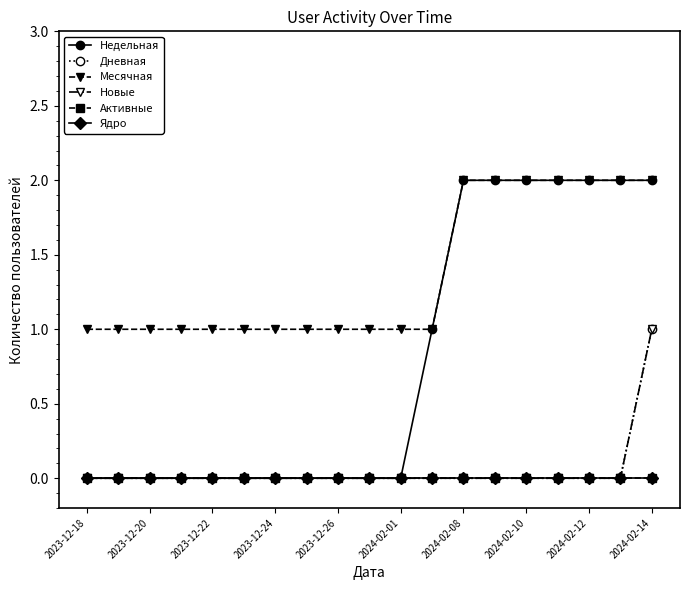

Which series has the largest range (max minus min)?

Недельная